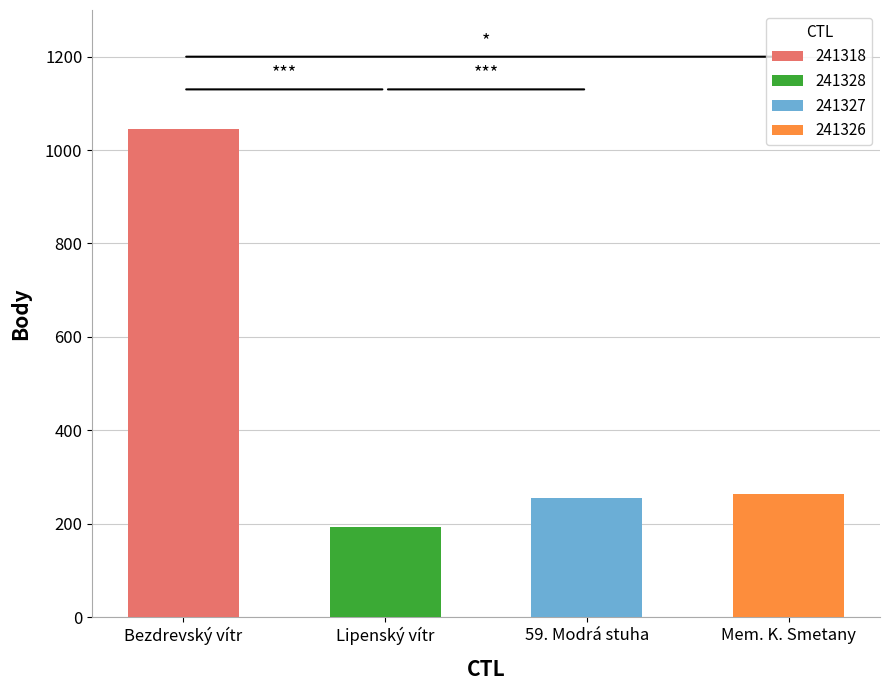

Is it true that the value at 241328 is 290?

False